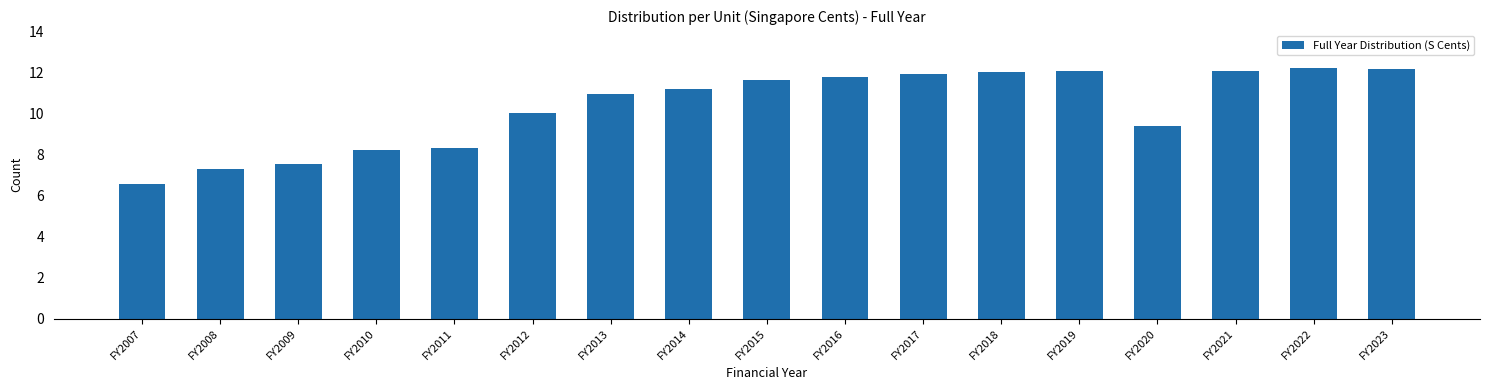

How many values are below 11?

8